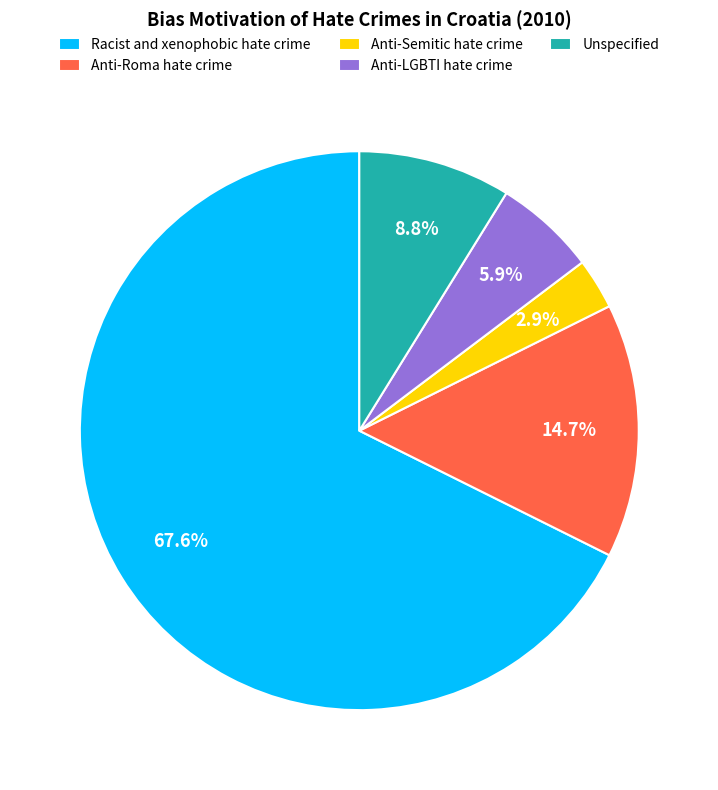

Which slice is the largest?

Racist and xenophobic hate crime